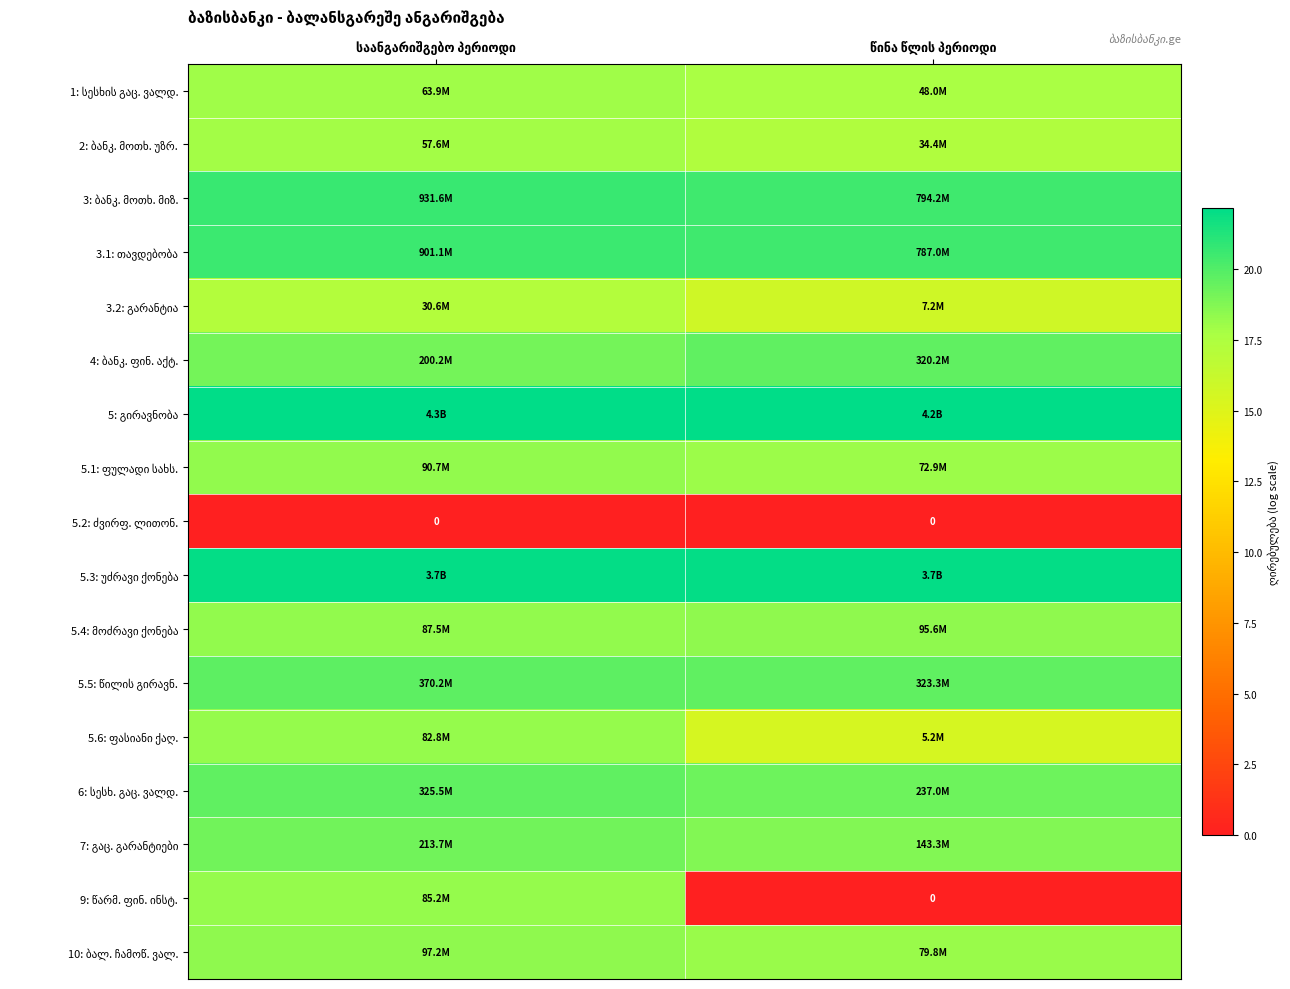

At which label does 7: გაც. გარანტიები reach its peak?

საანგარიშგებო პერიოდი